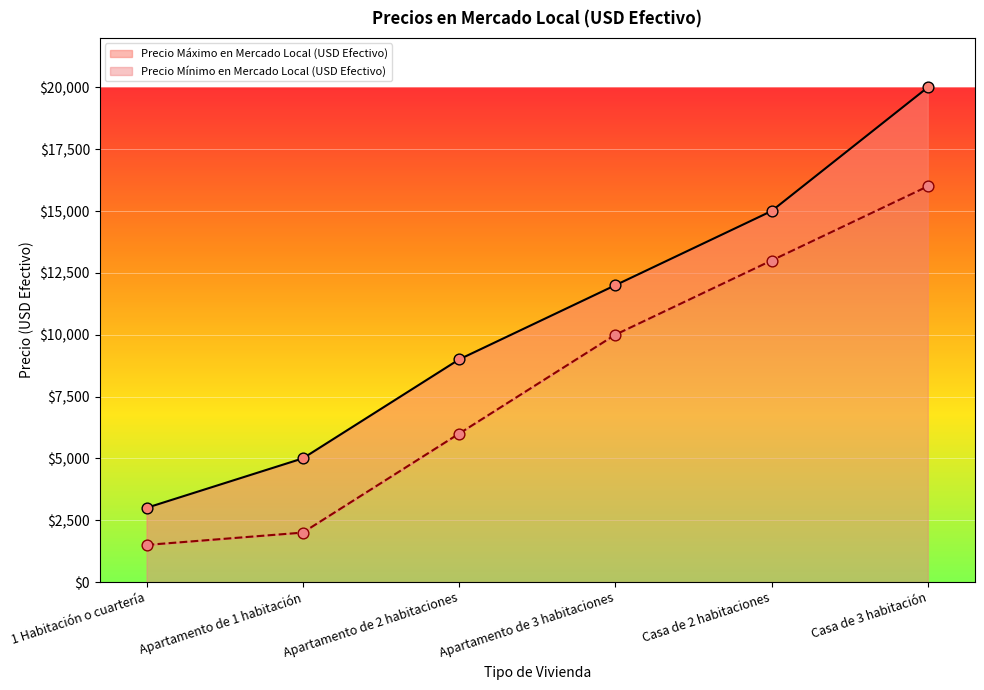

What are all the series names shown in the legend?

Precio Mínimo en Mercado Local (USD Efectivo), Precio Máximo en Mercado Local (USD Efectivo)